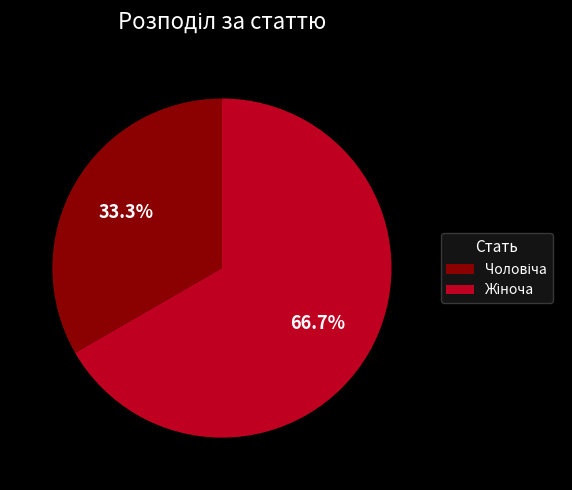

How many slices are in this pie chart?

2